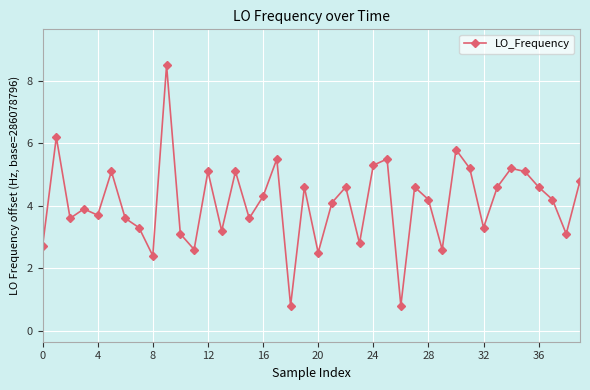

What is the value of the 24th point from the left?

2.8